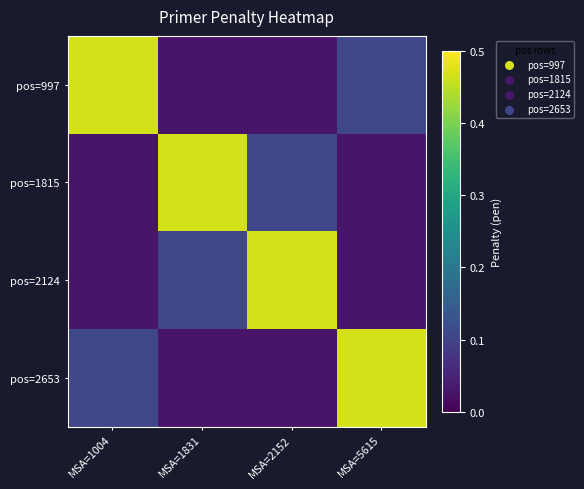

Reading left to right, what are all the values shown in this chart?

pos=997: MSA=1004=0.5	MSA=1831=0.0	MSA=2152=0.0	MSA=5615=0.1
pos=1815: MSA=1004=0.0	MSA=1831=0.5	MSA=2152=0.1	MSA=5615=0.0
pos=2124: MSA=1004=0.0	MSA=1831=0.1	MSA=2152=0.5	MSA=5615=0.0
pos=2653: MSA=1004=0.1	MSA=1831=0.0	MSA=2152=0.0	MSA=5615=0.5